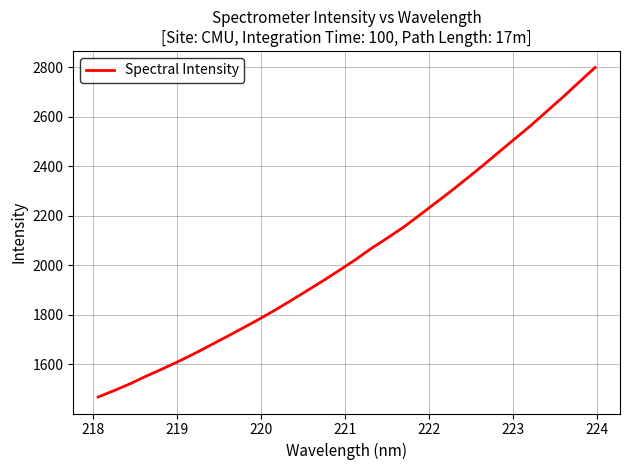

What is the difference between the maximum and minimum values?

1332.2